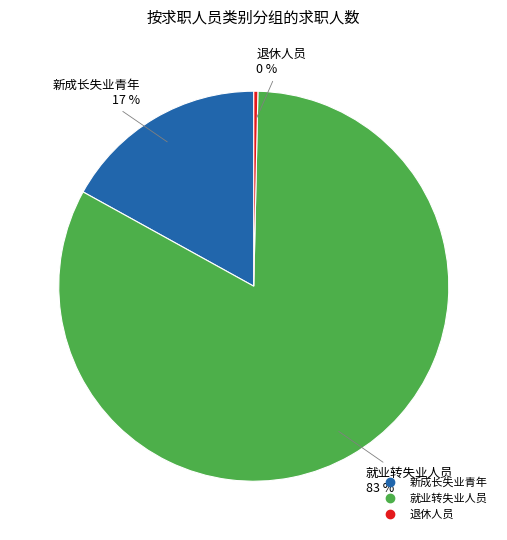

Which slice is the largest?

就业转失业人员